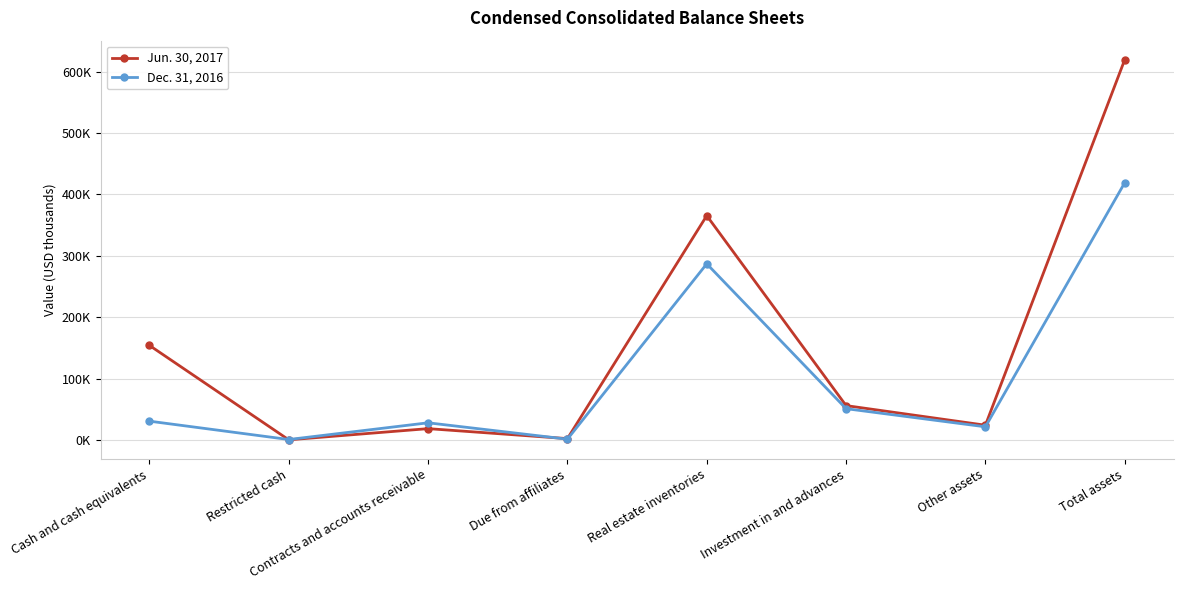

At which label does Jun. 30, 2017 reach its peak?

Total assets